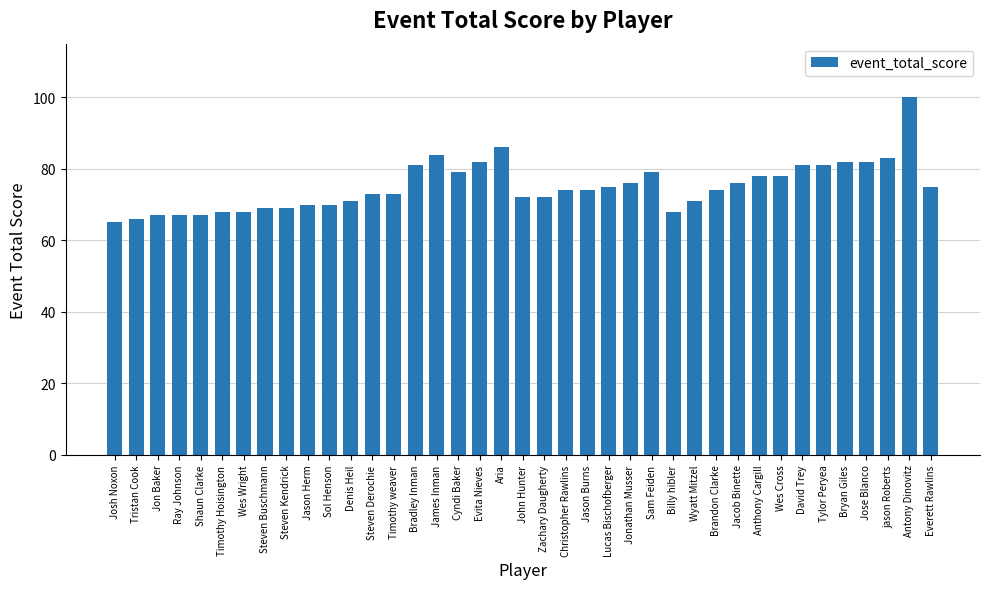

Where does the data first go above 74?

Bradley Inman